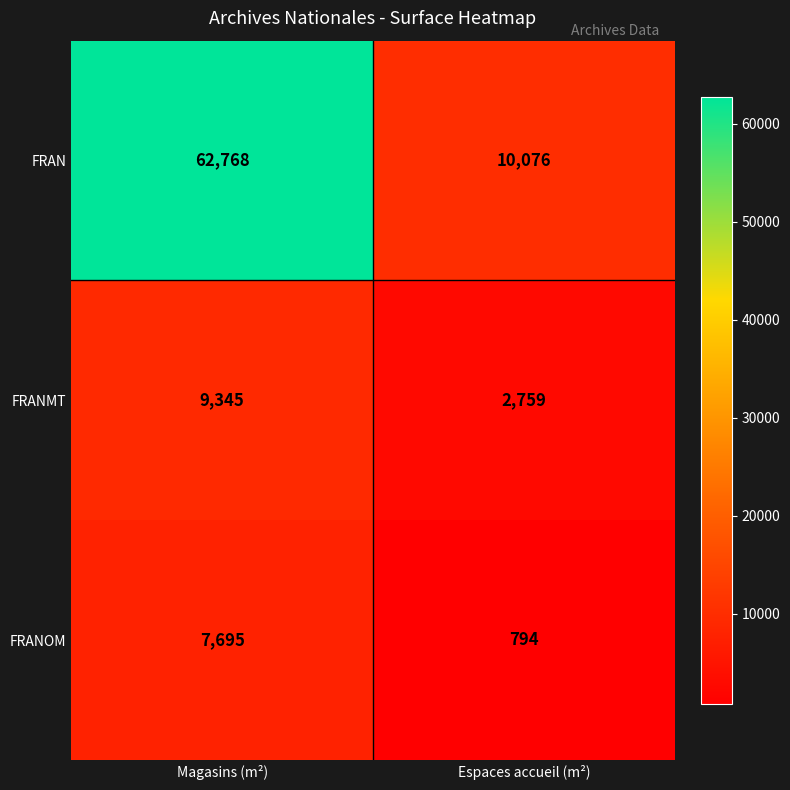

Reading left to right, extract all data points from this chart.

FRAN: Magasins (m²)=62768	Espaces accueil (m²)=10076
FRANMT: Magasins (m²)=9345	Espaces accueil (m²)=2759
FRANOM: Magasins (m²)=7695	Espaces accueil (m²)=794